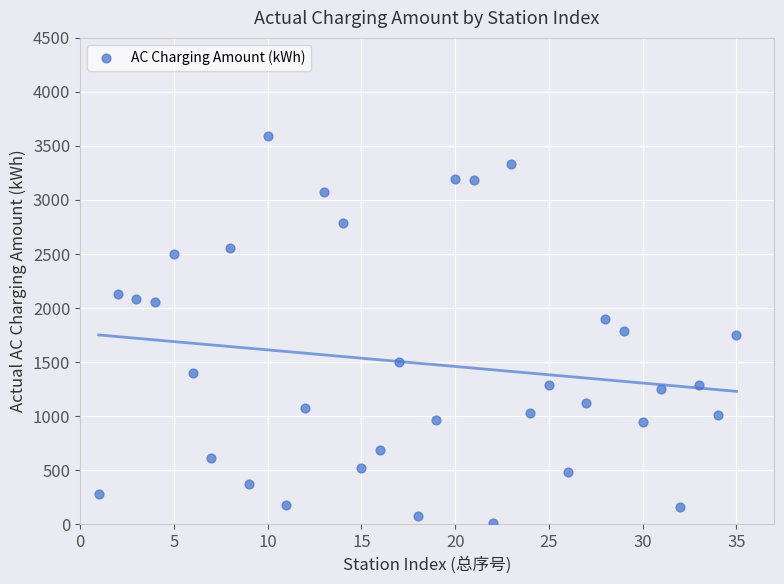

What is the range of Y values (max minus min)?

3574.0